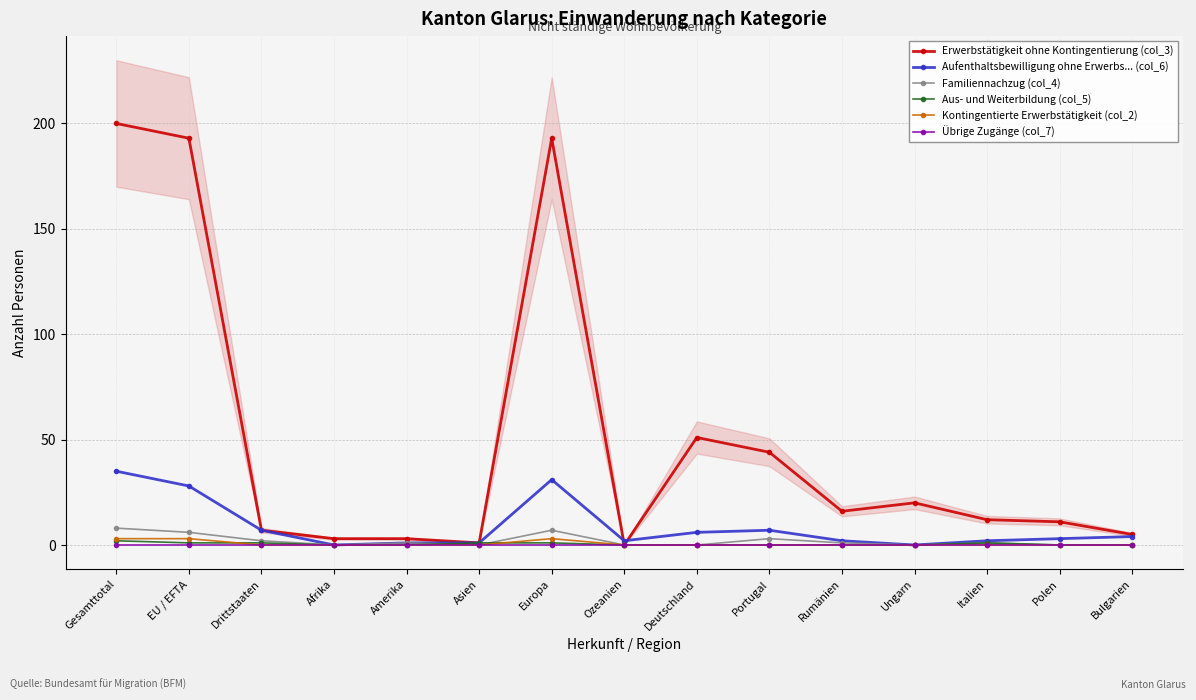

Which has a higher value, Italien or Polen?

Italien